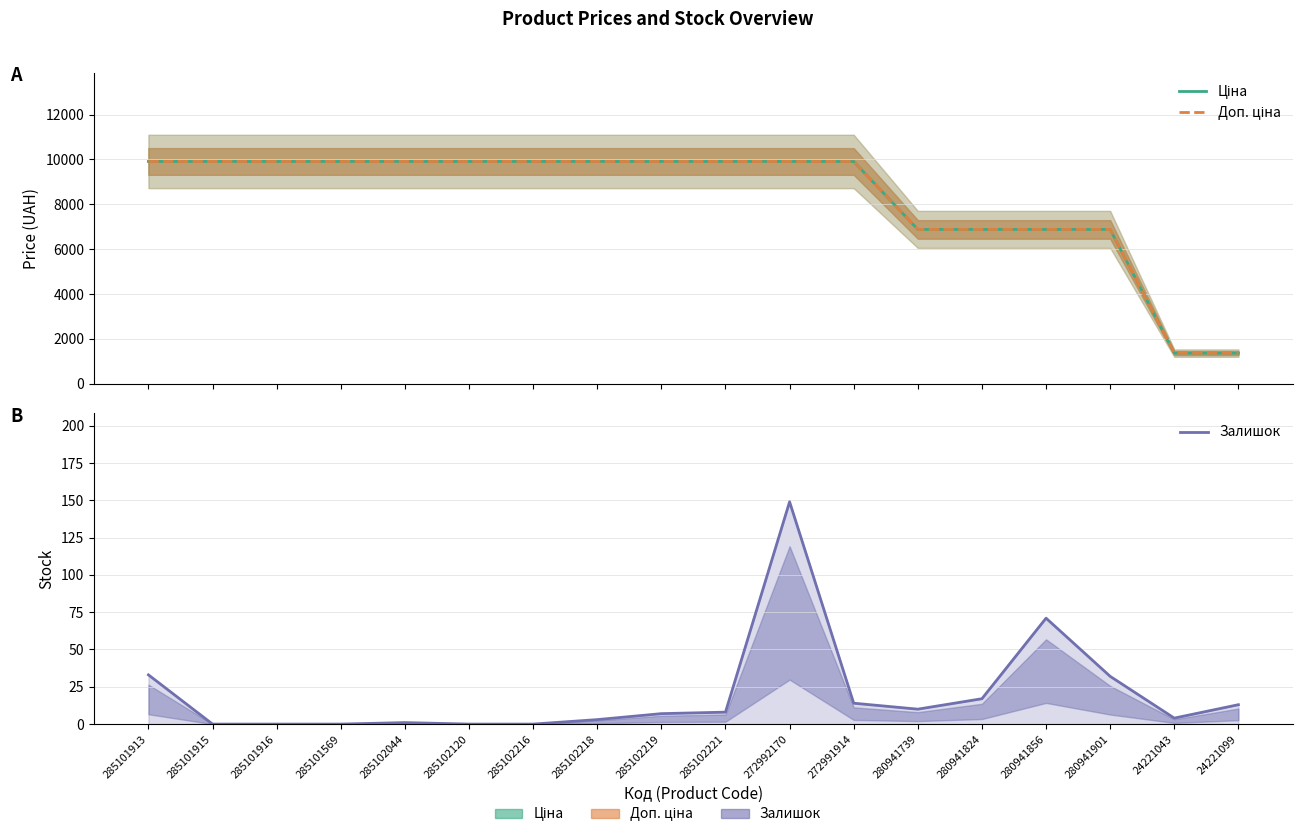

What is the spread (max minus min) of values at 272992170?

9759.5